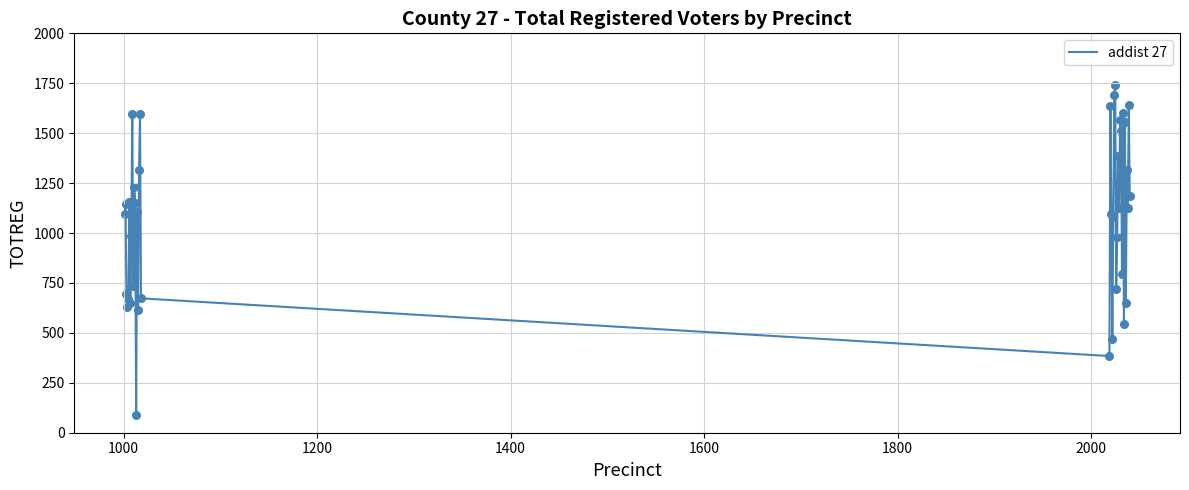

What is the maximum value shown in the chart?

1741